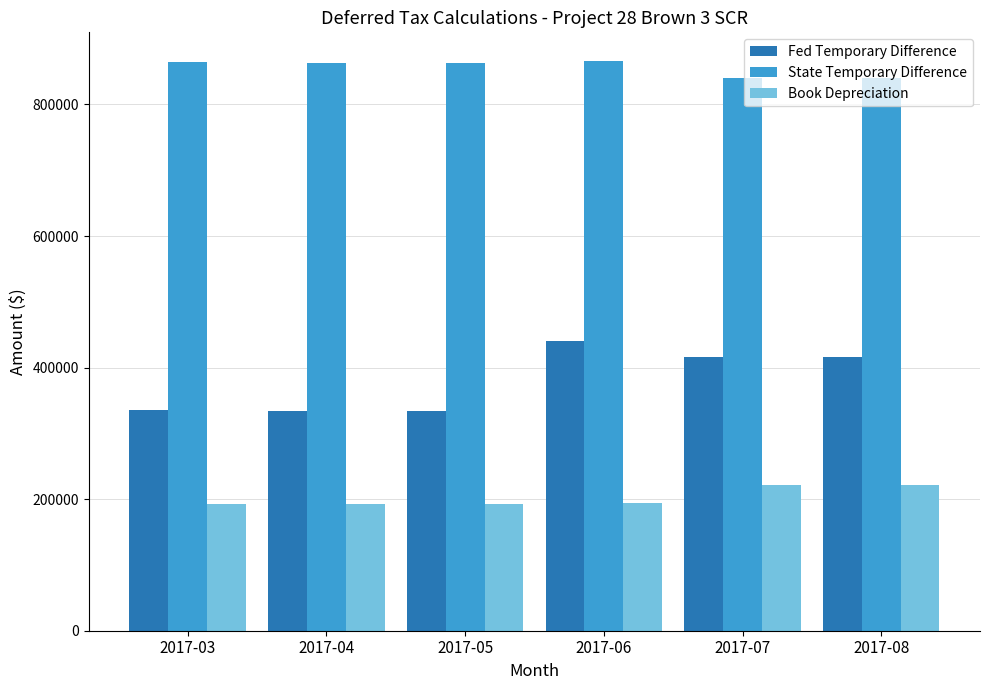

List the series in order of their peak value, lowest first.

Book Depreciation, Fed Temporary Difference, State Temporary Difference